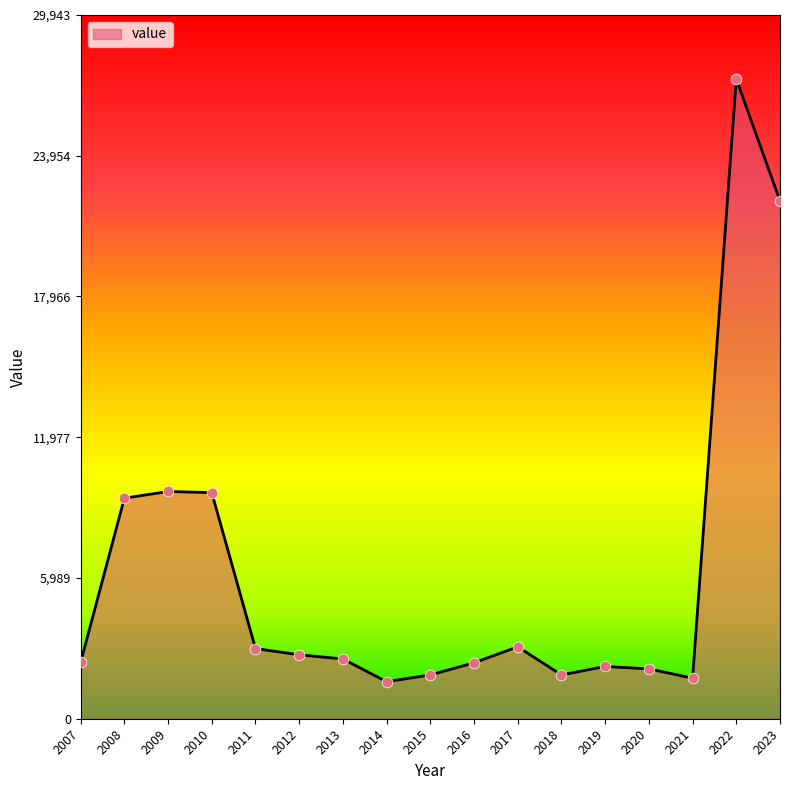

What is the change in value from 2012 to 2018?

-859